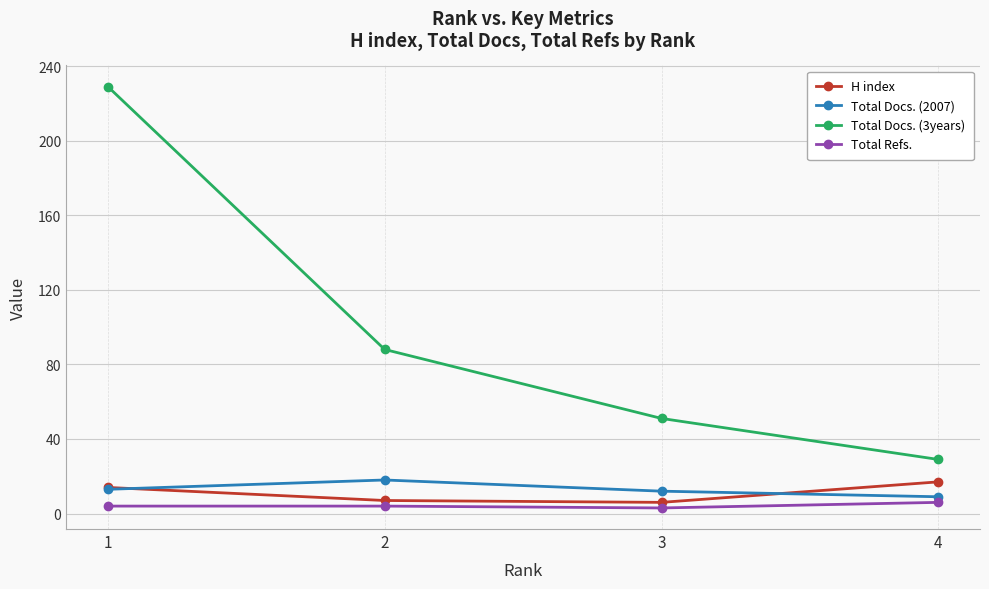

Which category has the highest value in the Total Docs. (3years) series?

1